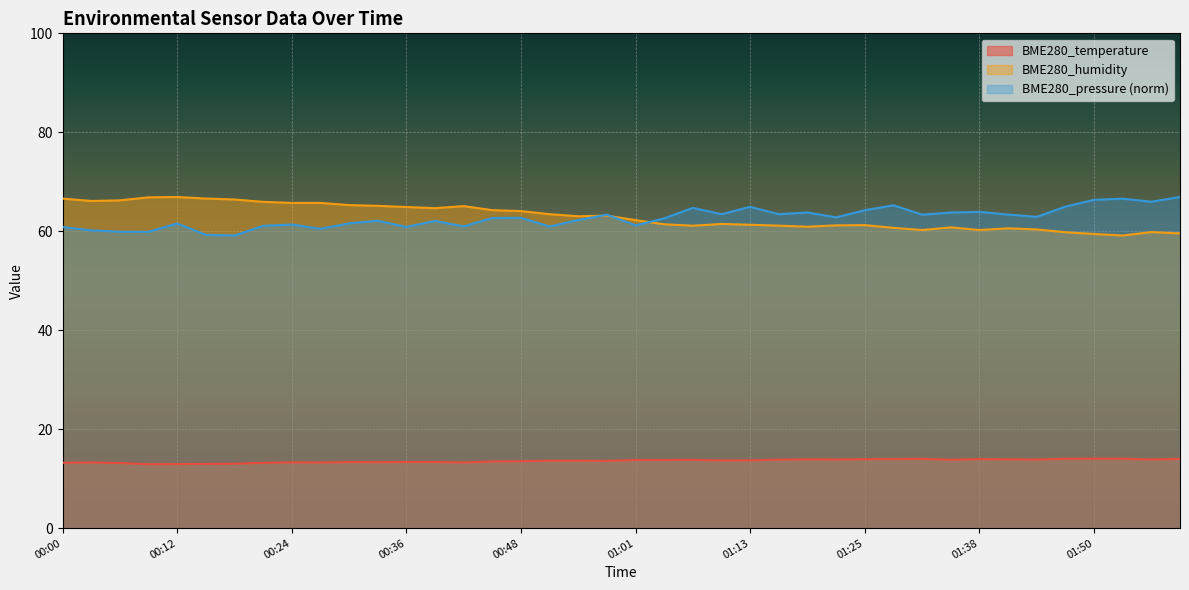

True or false: BME280_humidity and BME280_temperature cross at least once.

False